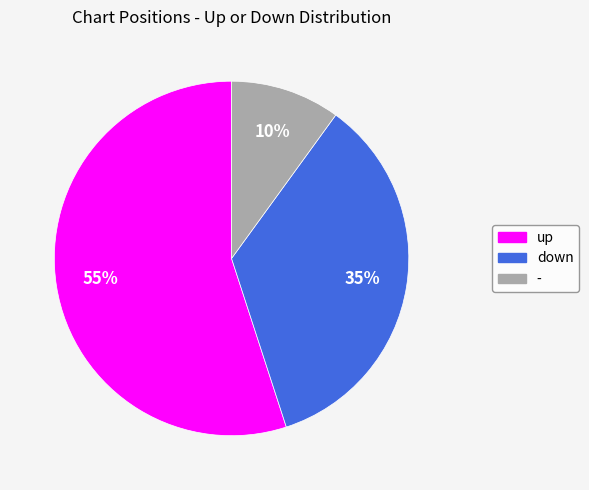

To the nearest percent, what is the average slice percentage?

33%